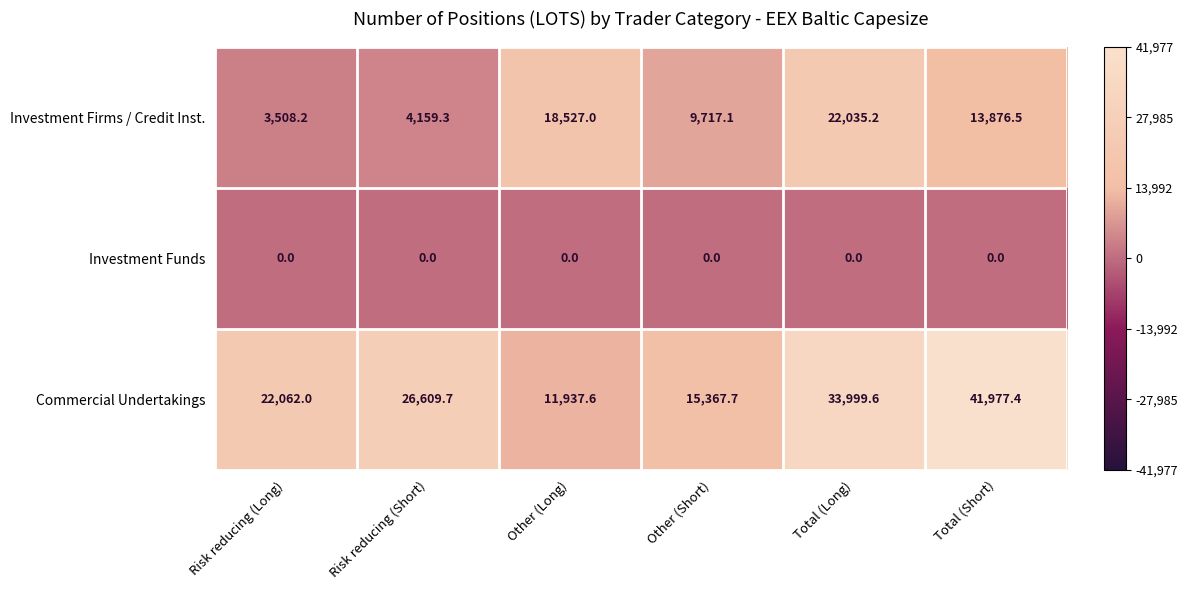

Rank the series by their maximum value, from lowest to highest.

Investment Funds, Investment Firms / Credit Inst., Commercial Undertakings